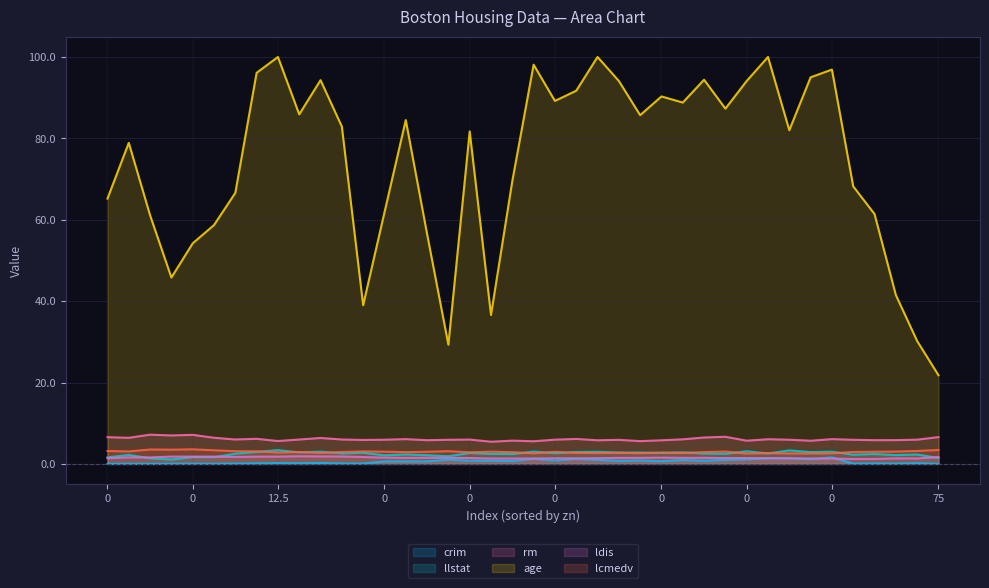

Is it true that rm equals 6.0 at 0?

True